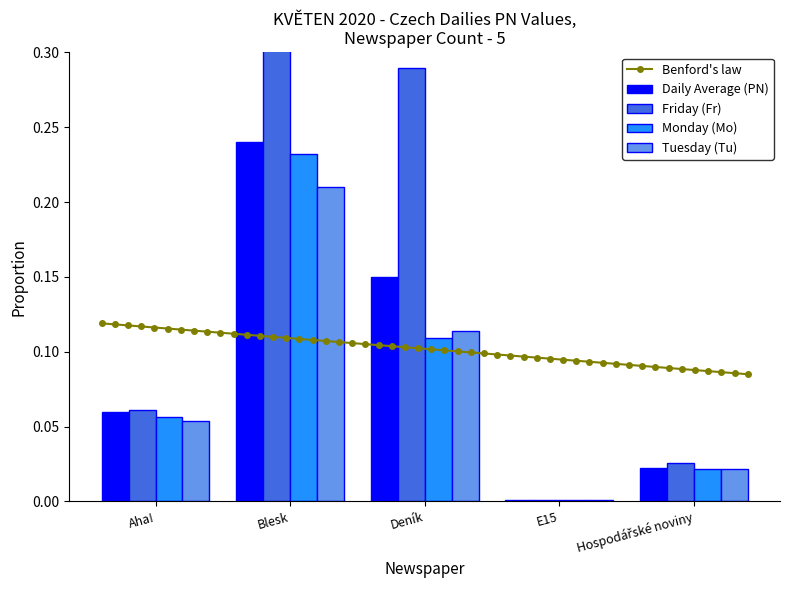

What is the total value across all series at Hospodářské noviny?

0.1